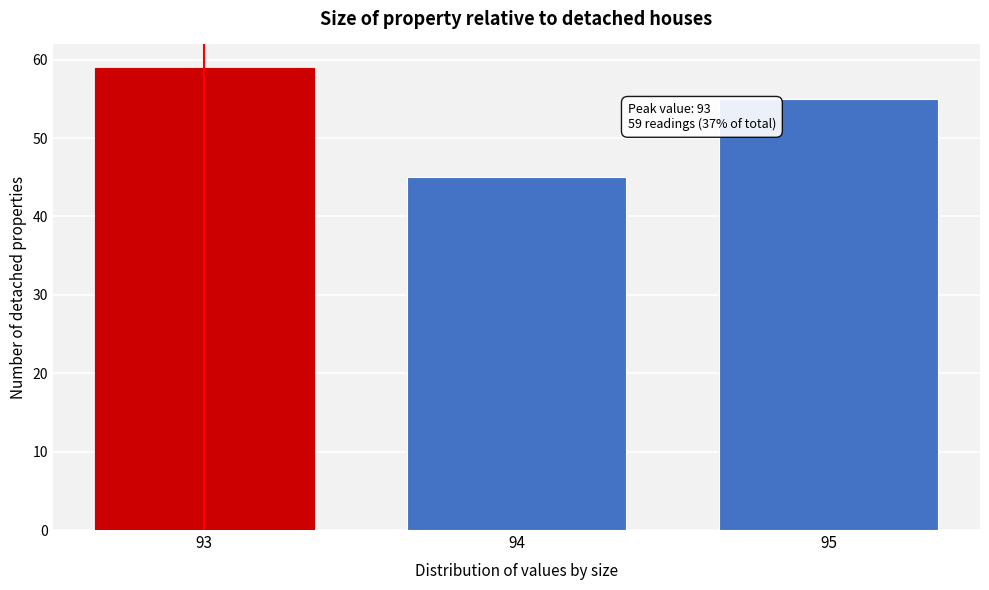

Reading left to right, transcribe all the data shown in this chart.

59	45	55